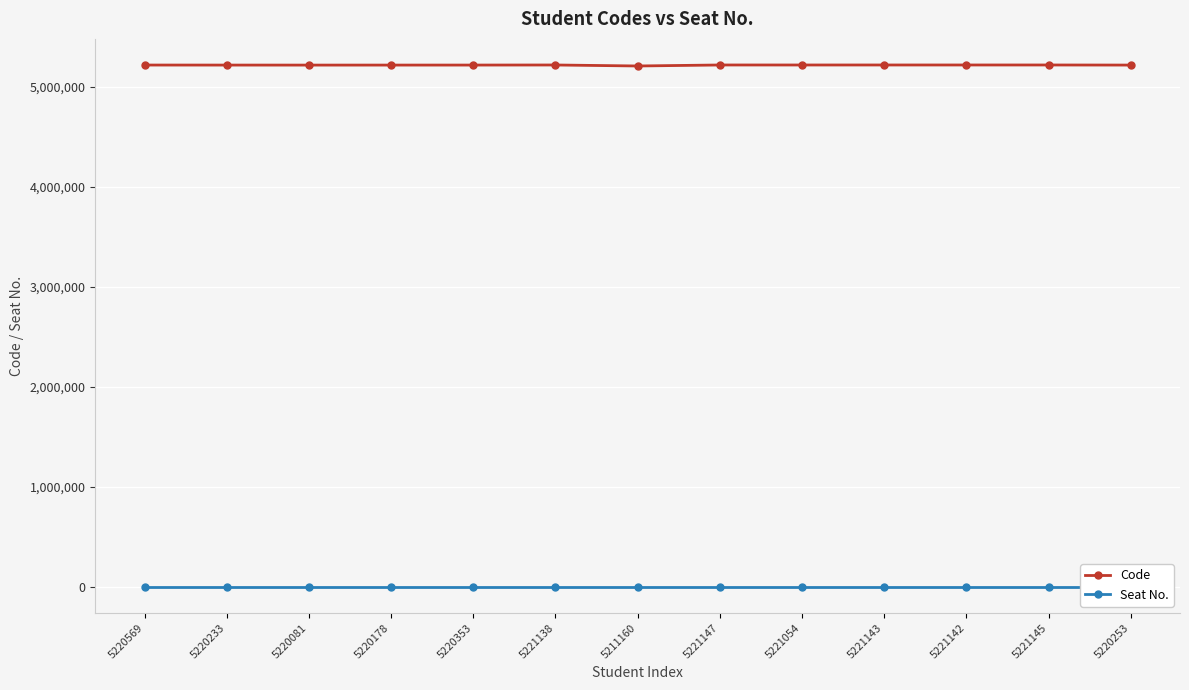

Is it true that Seat No. equals 0 at 5220353?

True